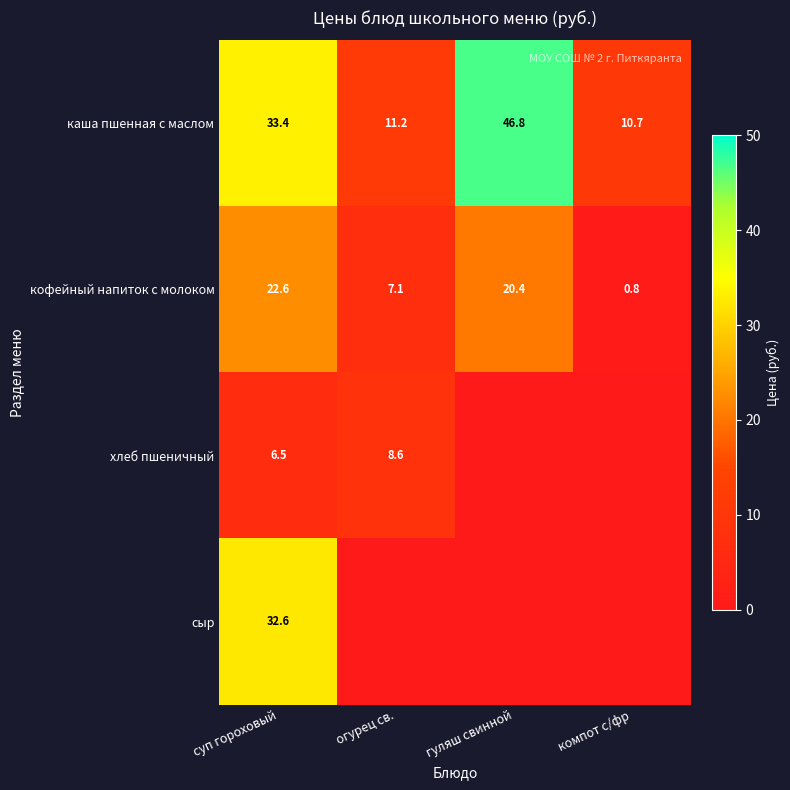

What is the spread (max minus min) of values at суп гороховый?

26.9